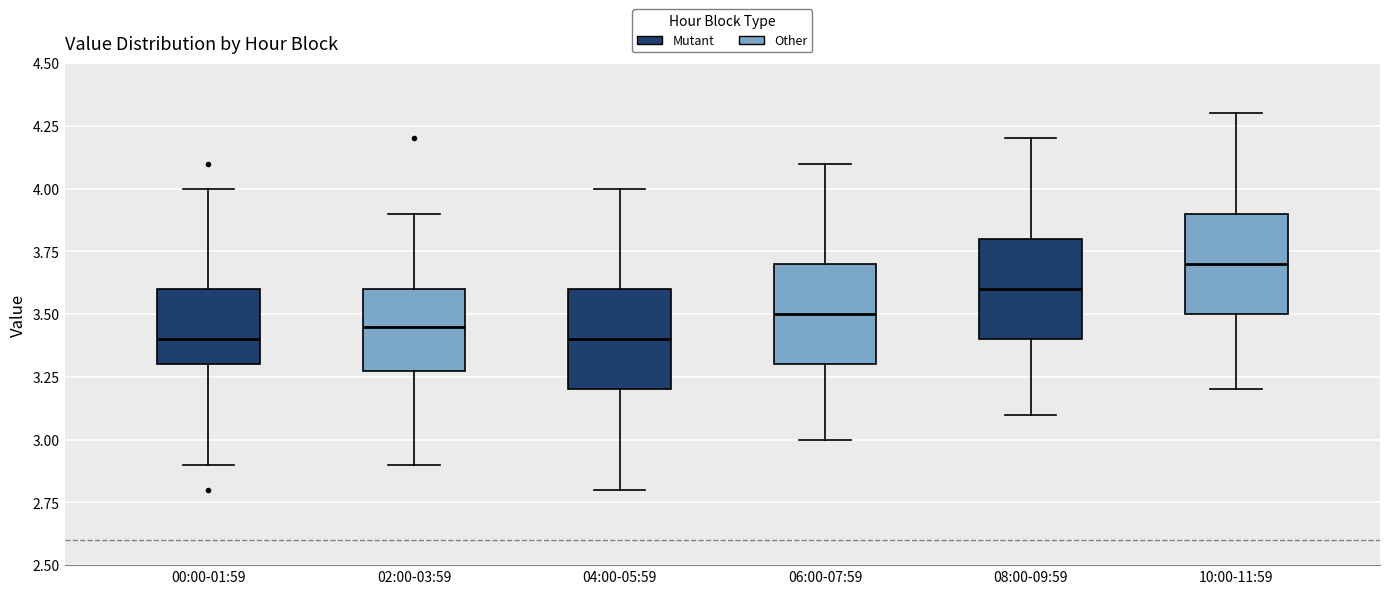

Reading left to right, transcribe this box plot: for each box, give where its median line is, the range the box spans, and where its two whiskers end, as read against the y-axis. The values are not printed on the chart, so give them approximately, as read against the axis.

00:00-01:59: median 3.40, box 3.30 to 3.60, whiskers 2.90 to 4.00
02:00-03:59: median 3.45, box 3.30 to 3.60, whiskers 2.90 to 3.90
04:00-05:59: median 3.40, box 3.20 to 3.60, whiskers 2.80 to 4.00
06:00-07:59: median 3.50, box 3.30 to 3.70, whiskers 3.00 to 4.10
08:00-09:59: median 3.60, box 3.40 to 3.80, whiskers 3.10 to 4.20
10:00-11:59: median 3.70, box 3.50 to 3.90, whiskers 3.20 to 4.30